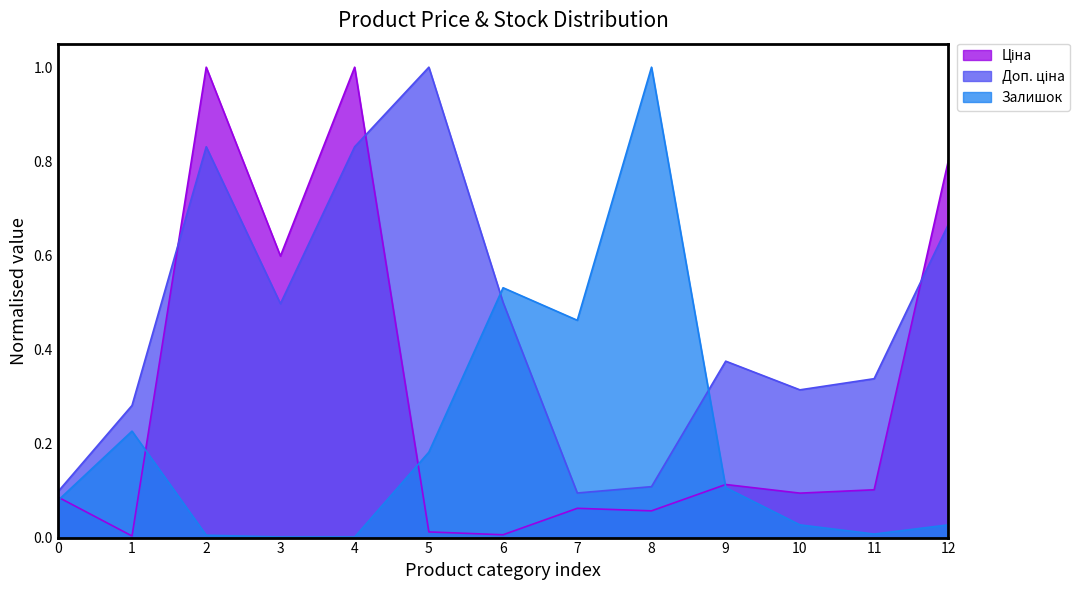

True or false: Залишок has a value of 0.3 at 5.

False